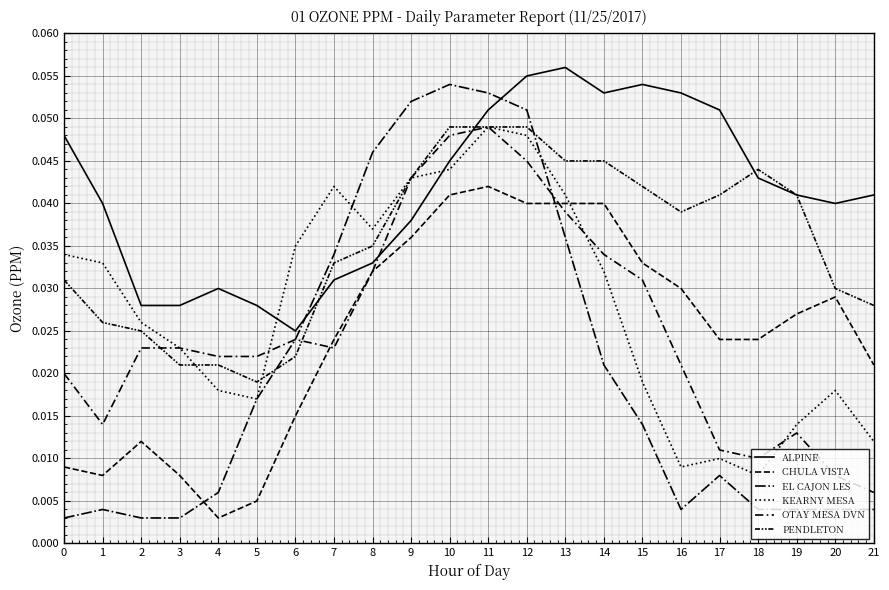

How many lines are shown in the chart?

6